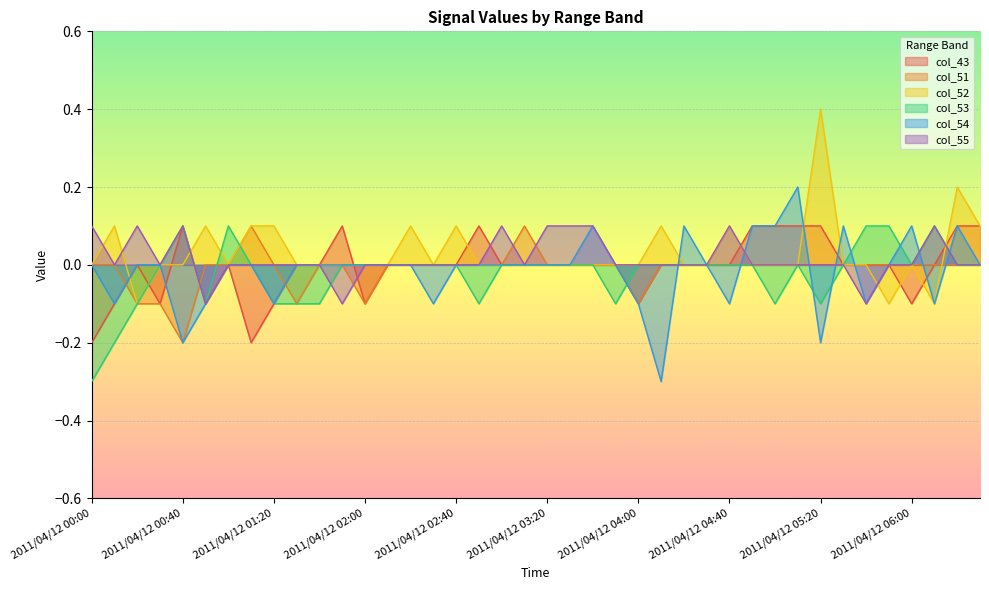

Reading left to right, extract all data points from this chart.

col_43: -0.2	-0.1	0.0	-0.1	0.1	-0.1	0.0	-0.2	-0.1	-0.0	0.0	0.1	-0.1	-0.0	0.0	-0.0	-0.0	0.1	0.0	0.0	-0.0	-0.0	0.0	-0.0	-0.1	0.0	-0.0	-0.0	0.0	0.1	0.1	0.1	0.1	-0.0	-0.0	-0.0	-0.1	0.0	0.1	0.1
col_51: 0.0	0.0	-0.1	-0.1	-0.2	0.0	0.0	0.1	0.0	-0.1	0.0	0.0	-0.1	0.0	0.0	-0.0	0.0	0.0	-0.0	0.1	0.0	0.0	-0.0	0.0	-0.1	0.0	0.0	0.0	0.0	0.0	0.0	-0.0	0.0	0.0	-0.0	0.0	-0.0	0.0	-0.0	-0.0
col_52: 0.0	0.1	-0.1	0.0	-0.0	0.1	0.0	0.1	0.1	0.0	-0.0	-0.0	0.0	0.0	0.1	0.0	0.1	0.0	0.0	0.0	-0.0	0.0	0.0	-0.0	0.0	0.1	0.0	0.0	0.1	-0.0	0.0	-0.0	0.4	-0.0	-0.0	-0.1	0.0	-0.1	0.2	0.1
col_53: -0.3	-0.2	-0.1	0.0	0.1	-0.1	0.1	0.0	-0.1	-0.1	-0.1	-0.0	-0.0	0.0	0.0	0.0	-0.0	-0.1	0.0	0.0	-0.0	0.0	-0.0	-0.1	-0.0	-0.0	-0.0	-0.0	-0.0	-0.0	-0.1	0.0	-0.1	0.0	0.1	0.1	0.0	0.1	-0.0	0.0
col_54: 0.0	-0.1	0.0	0.0	-0.2	-0.1	0.0	0.0	-0.1	0.0	0.0	0.0	0.0	-0.0	0.0	-0.1	0.0	0.0	0.0	0.0	-0.0	0.0	0.1	0.0	-0.1	-0.3	0.1	-0.0	-0.1	0.1	0.1	0.2	-0.2	0.1	-0.1	0.0	0.1	-0.1	0.1	0.0
col_55: 0.1	0.0	0.1	0.0	0.1	-0.1	0.0	0.0	-0.0	-0.0	0.0	-0.1	-0.0	0.0	0.0	0.0	0.0	-0.0	0.1	0.0	0.1	0.1	0.1	-0.0	0.0	0.0	0.0	0.0	0.1	-0.0	-0.0	0.0	-0.0	0.0	-0.1	0.0	0.0	0.1	-0.0	0.0